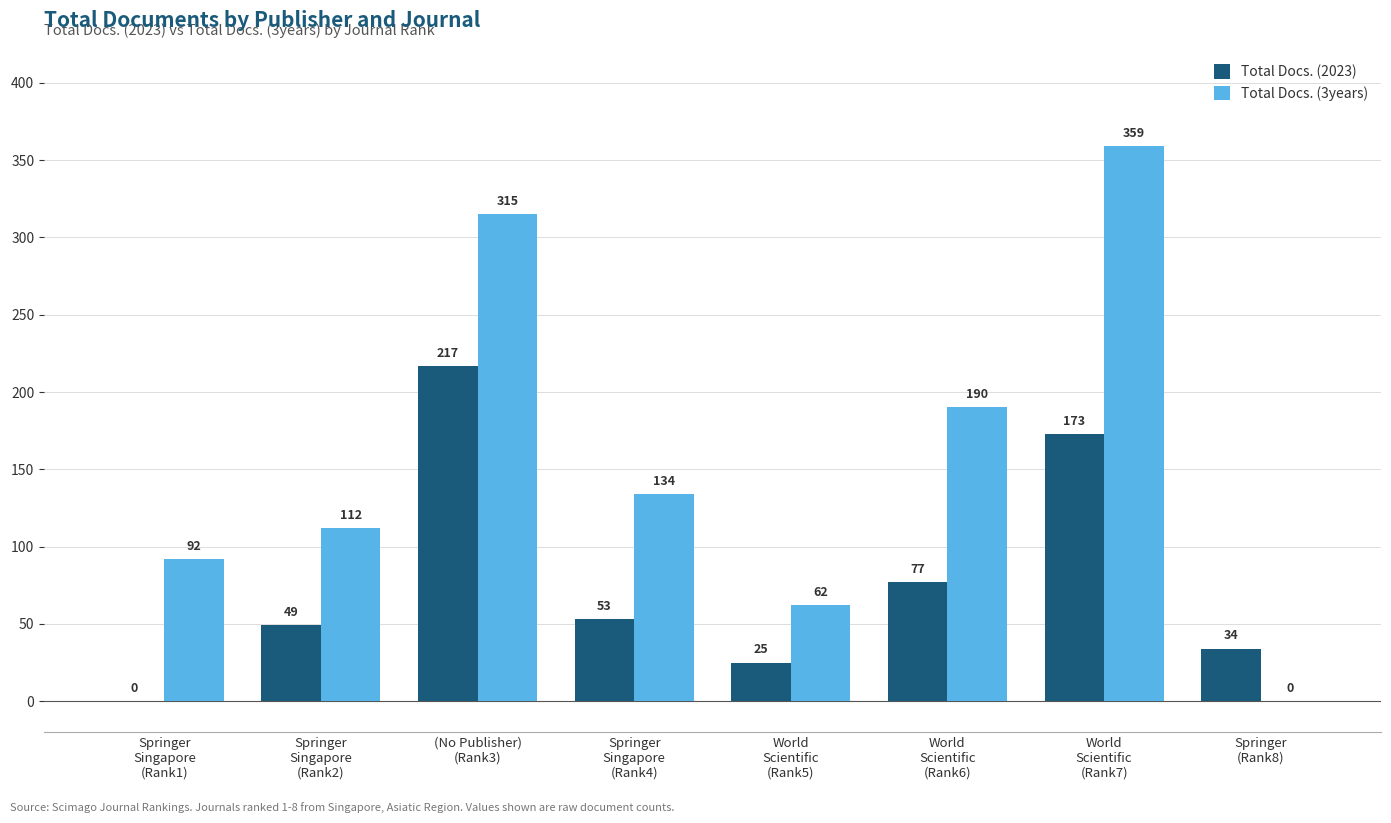

What is the maximum value shown in the chart?

359